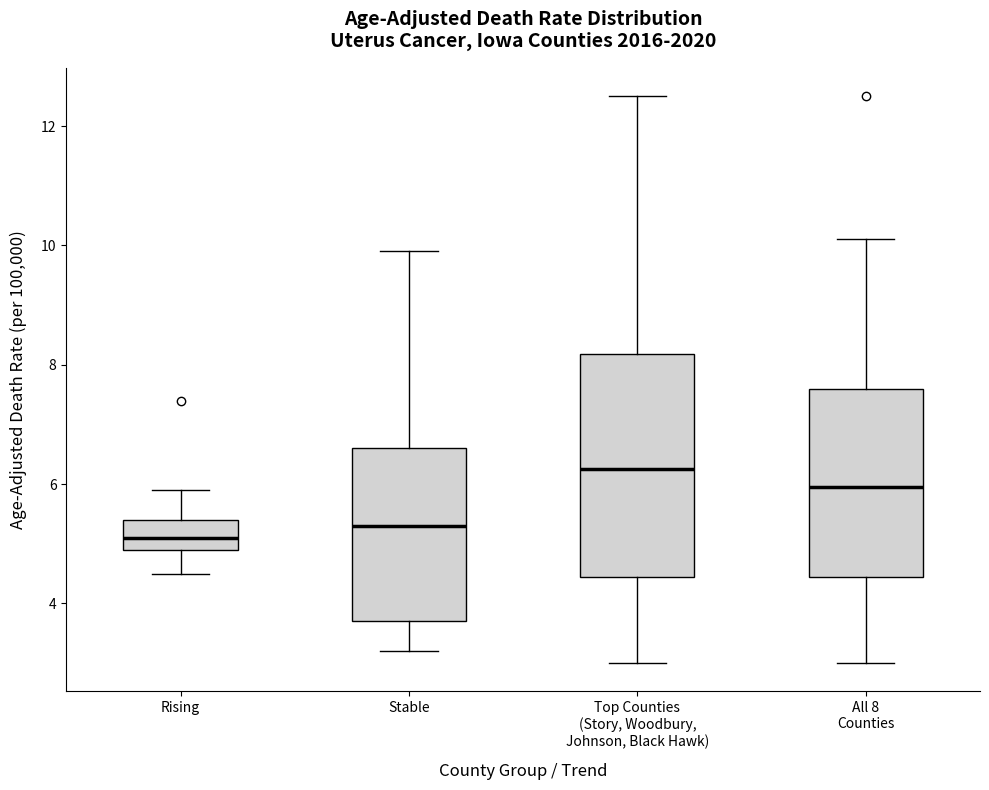

Reading left to right, read every box against the y-axis: the position of its median line, the range the box covers, and the ends of its whiskers. The values are not printed on the chart, so give them approximately, as read against the axis.

Rising: median 5.2, box 5.0 to 5.4, whiskers 4.6 to 6.0
Stable: median 5.4, box 3.8 to 6.6, whiskers 3.2 to 10.0
Top Counties (Story, Woodbury, Johnson, Black Hawk): median 6.2, box 4.4 to 8.2, whiskers 3.0 to 12.6
All 8 Counties: median 6.0, box 4.4 to 7.6, whiskers 3.0 to 10.2